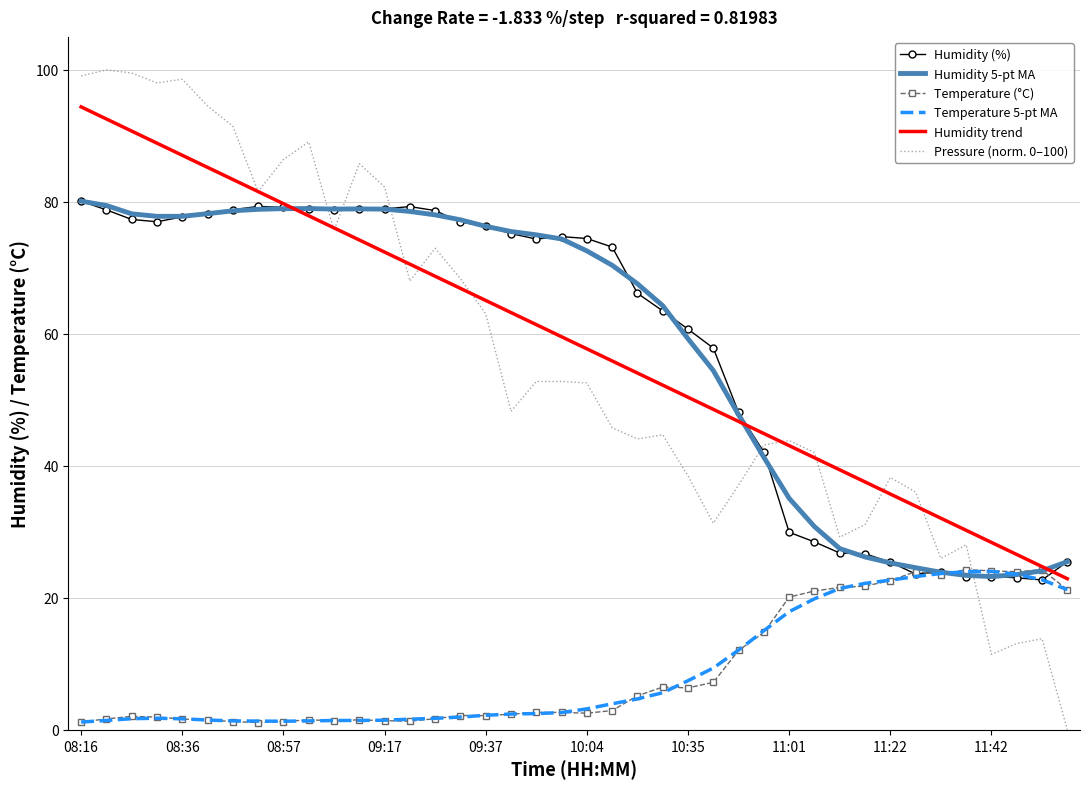

Which series has the largest range (max minus min)?

Pressure (norm. 0–100)